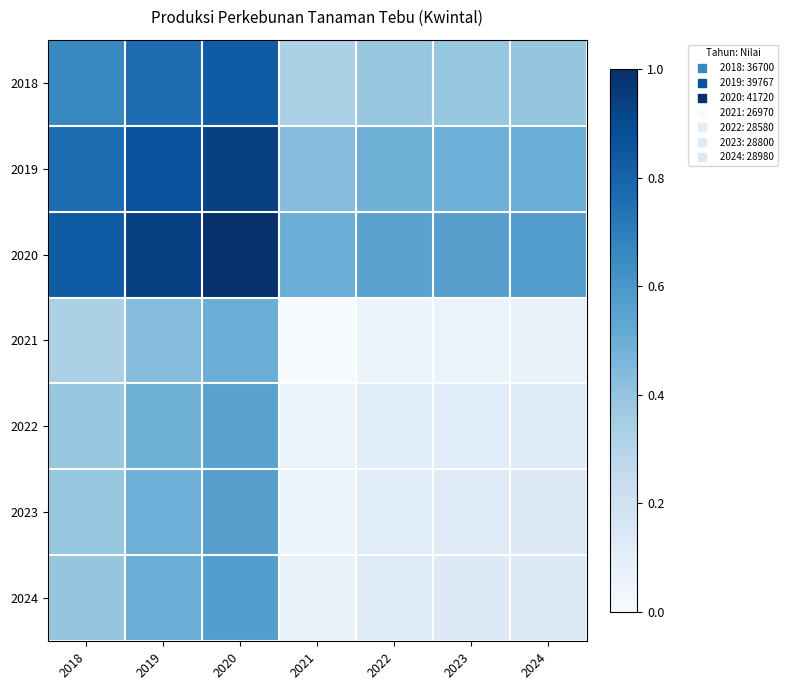

Rank the series at 2024 from lowest to highest value.

2021, 2022, 2023, 2024, 2018, 2019, 2020